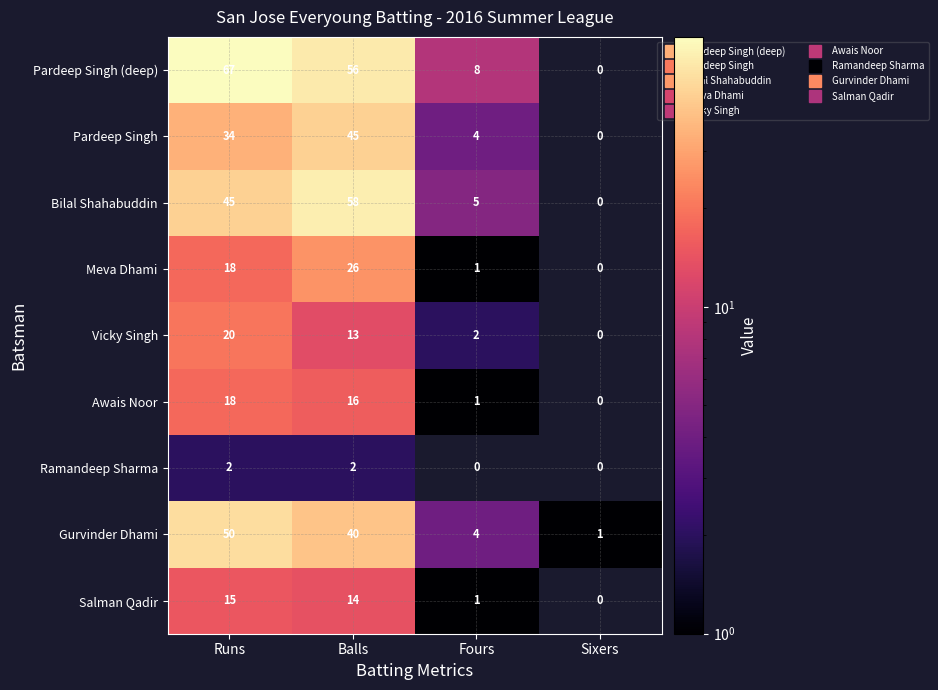

The Pardeep Singh (deep) series shows 95 at Balls. True or false?

False